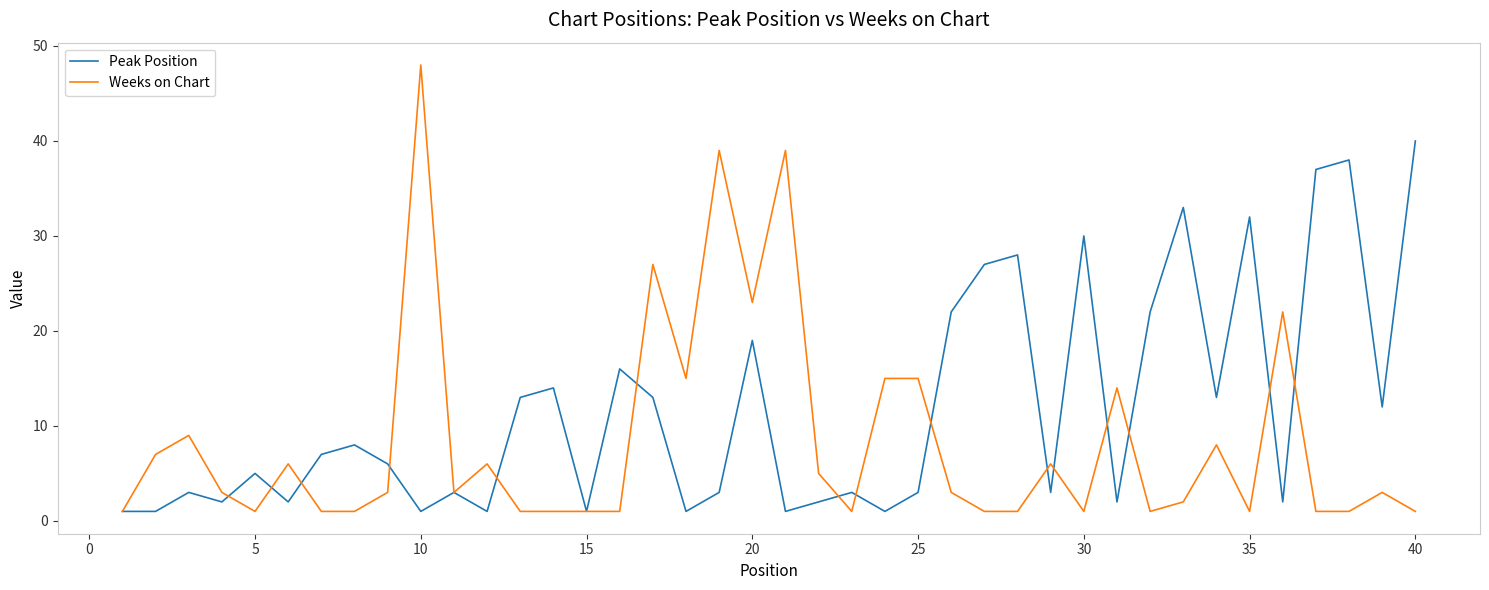

Which series has the largest total across all categories?

Peak Position